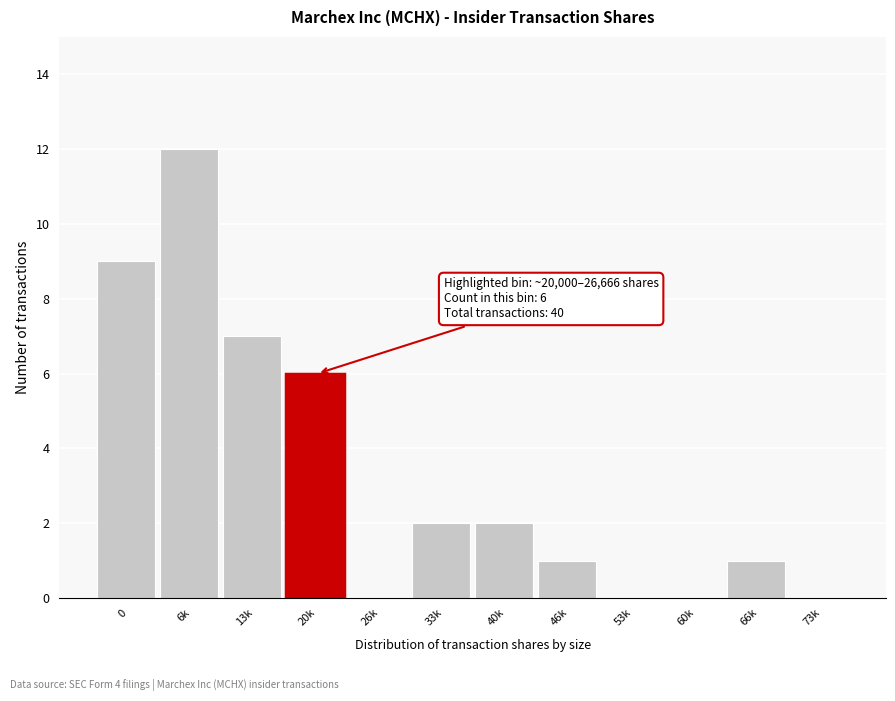

Reading left to right, list all the values displayed in this chart.

0=9	6k=12	13k=7	20k=6	26k=0	33k=2	40k=2	46k=1	53k=0	60k=0	66k=1	73k=0